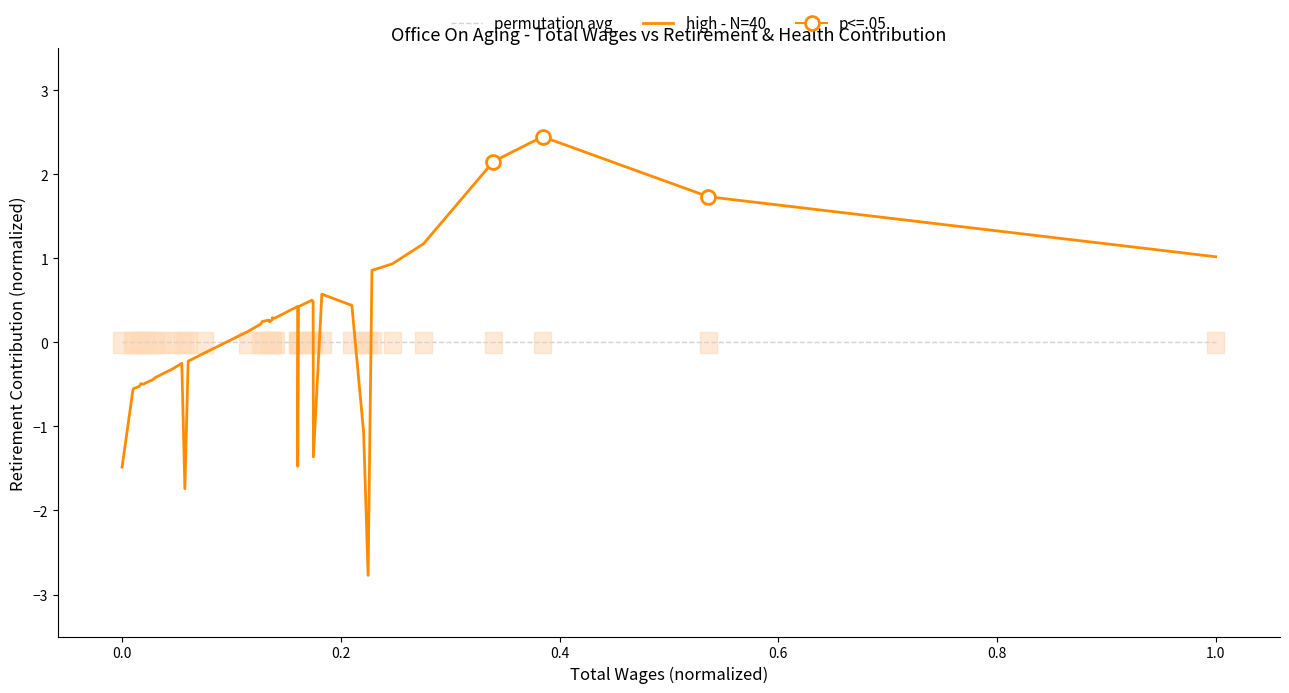

What is the value of the high - N=40 point at the 3rd from the left?

-0.5